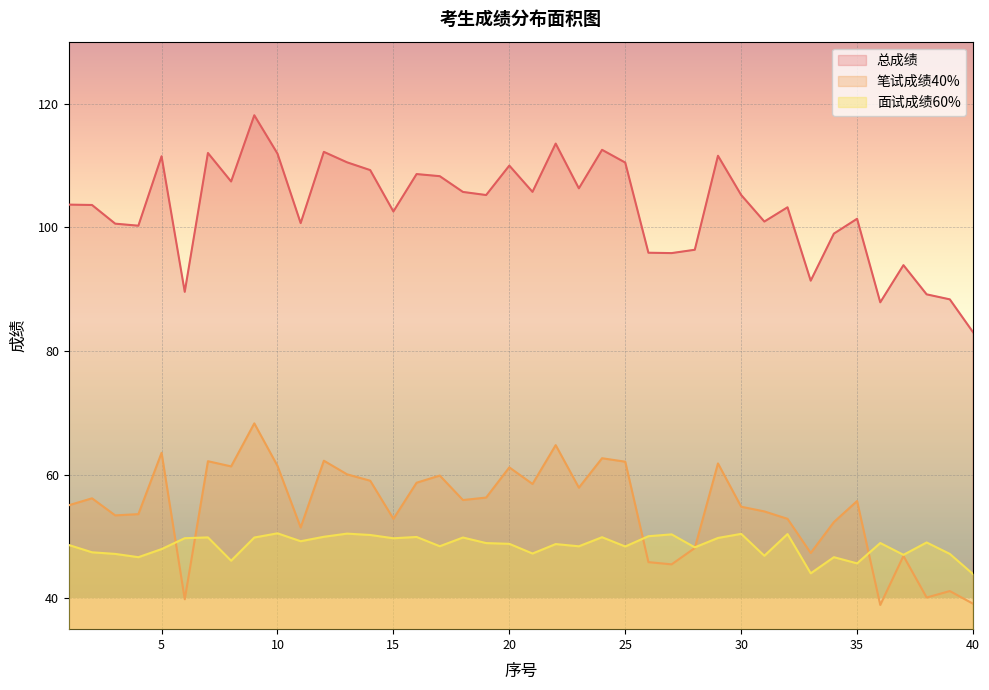

True or false: 面试成绩60% has more than 0 interior local peaks.

True